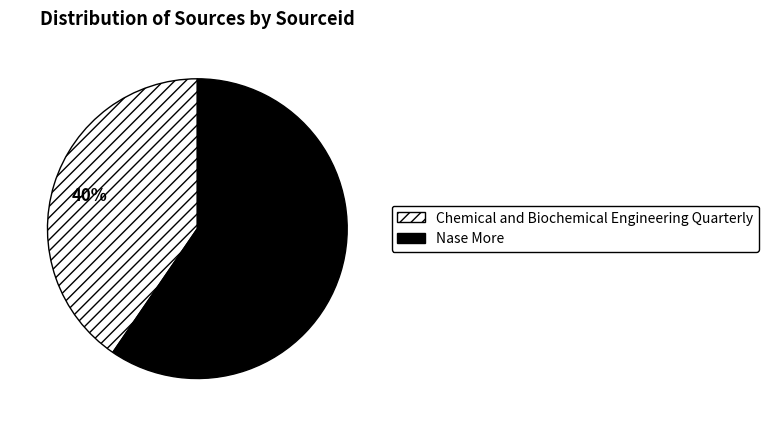

Do Nase More and Chemical and Biochemical Engineering Quarterly together represent more than half of the pie?

Yes